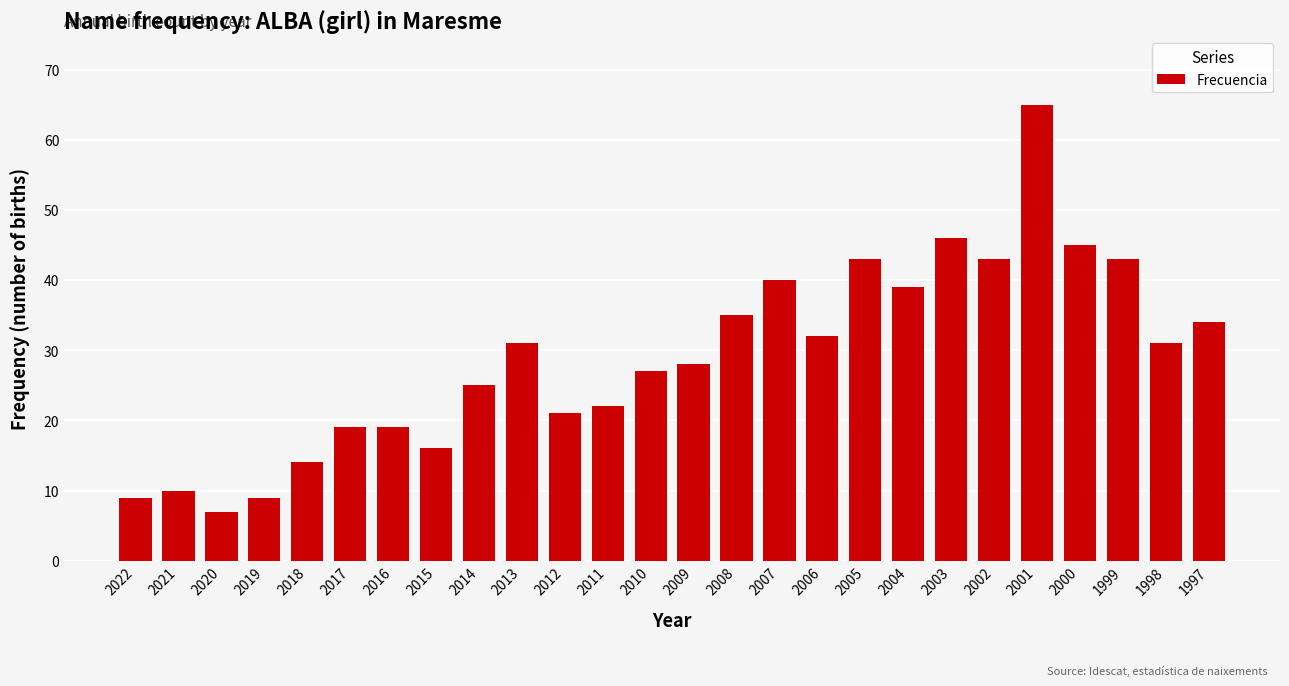

What is the value of the 12th bar from the left?

22